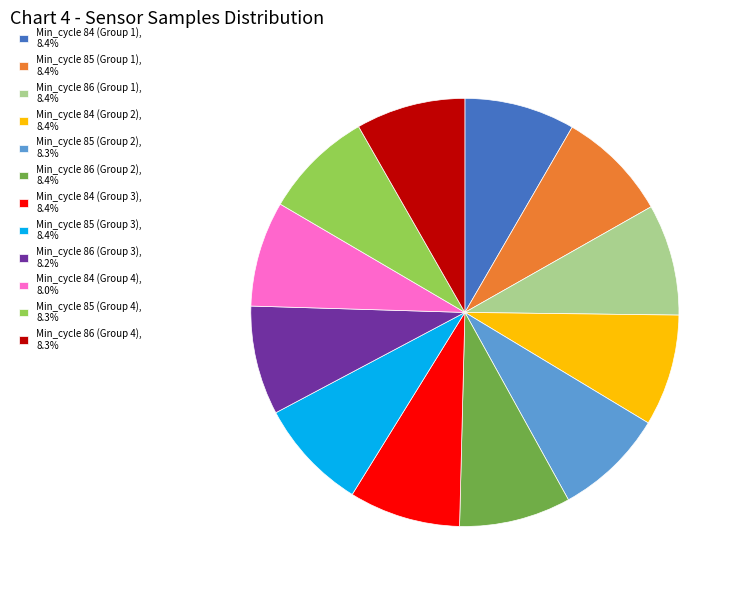

How many slices are in this pie chart?

12